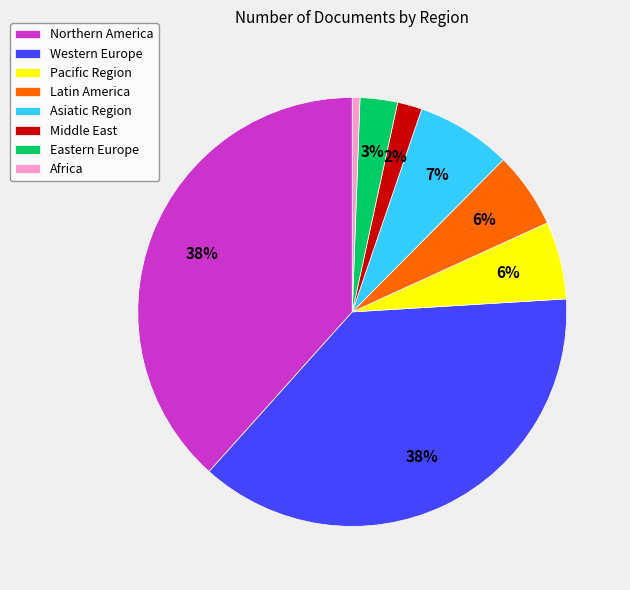

Is Western Europe the majority of the pie?

No